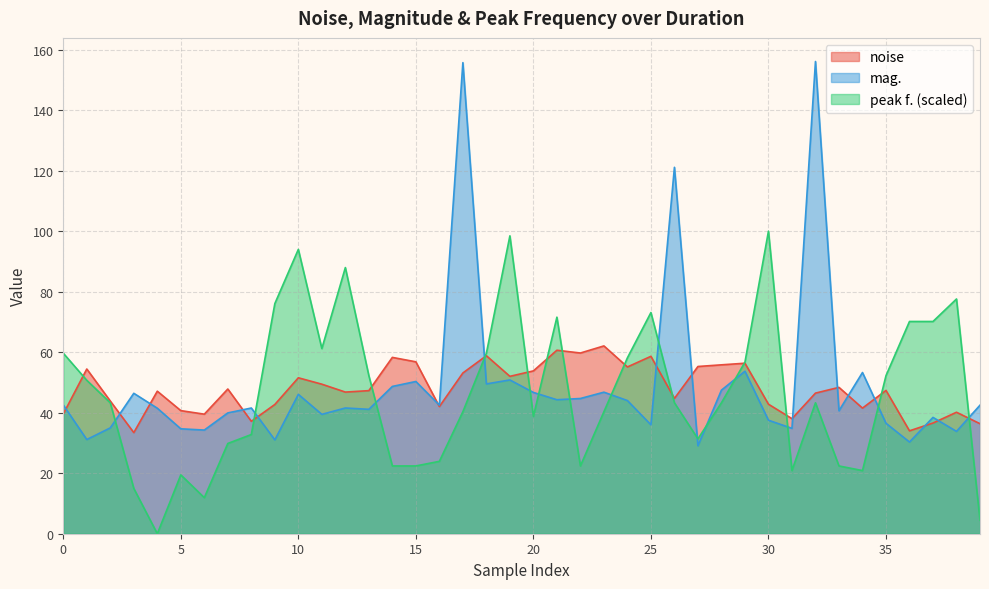

Reading left to right, list all the values displayed in this chart.

noise: 39.6	54.5	43.9	33.4	47.1	40.7	39.5	47.8	37.2	42.7	51.5	49.4	46.8	47.3	58.3	56.8	42.0	53.1	58.8	52.0	53.8	60.7	59.7	62.1	55.1	58.6	44.7	55.3	55.8	56.4	42.8	38.0	46.5	48.4	41.5	47.4	34.0	36.6	40.2	36.4
mag.: 42.5	31.1	35.0	46.4	41.5	34.7	34.3	39.9	41.6	31.0	46.1	39.5	41.6	41.1	48.7	50.3	42.5	155.7	49.5	50.8	46.7	44.3	44.7	46.8	44.0	36.0	121.1	29.1	47.5	53.7	37.5	34.8	156.1	40.6	53.3	36.5	30.3	38.5	33.8	42.5
peak f.: 59.7	50.7	43.3	15.0	0.0	19.5	11.9	29.8	32.8	76.1	94.0	61.2	88.0	52.2	22.4	22.4	23.9	40.3	59.7	98.5	38.8	71.6	22.4	40.3	58.1	73.1	43.3	31.4	43.3	56.7	100.0	20.9	43.3	22.4	20.9	52.2	70.2	70.2	77.6	4.5